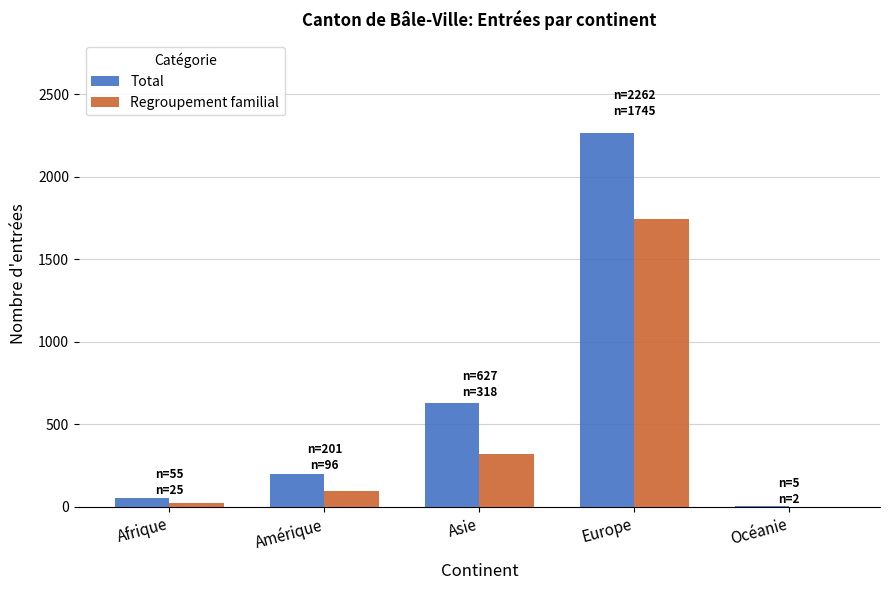

What is the maximum value shown in the chart?

2262